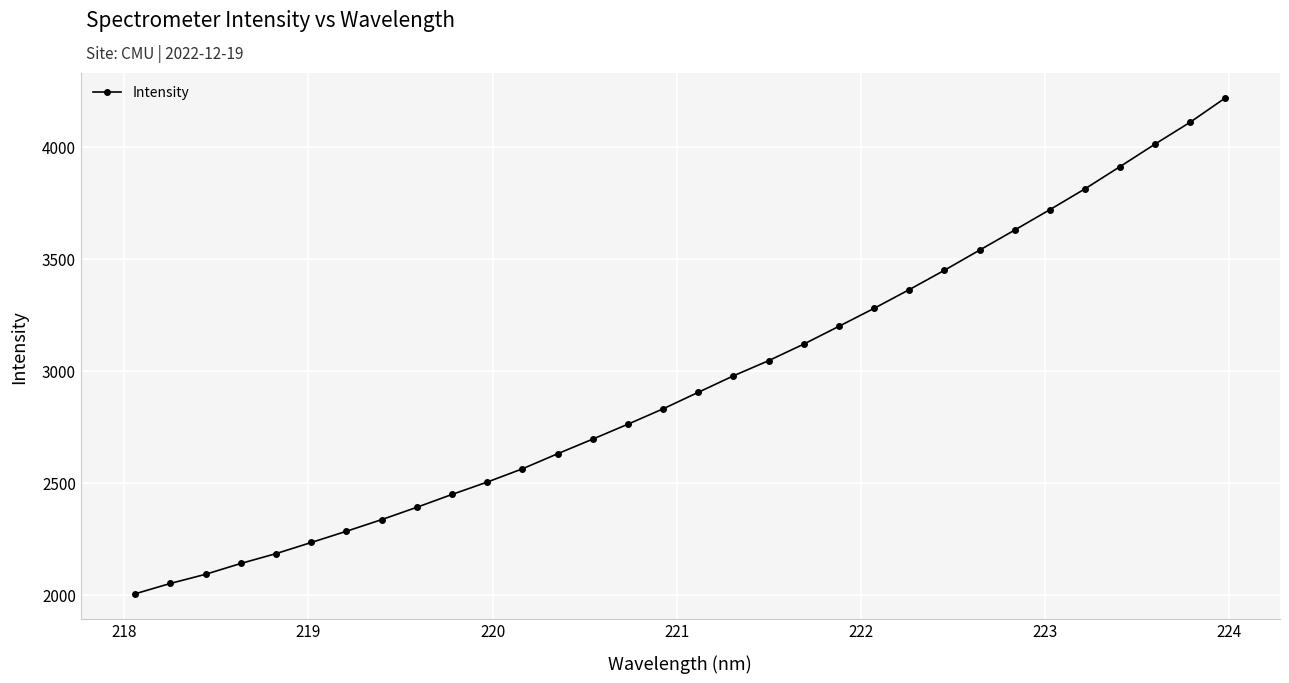

What is the difference between the maximum and second lowest values?

2166.6